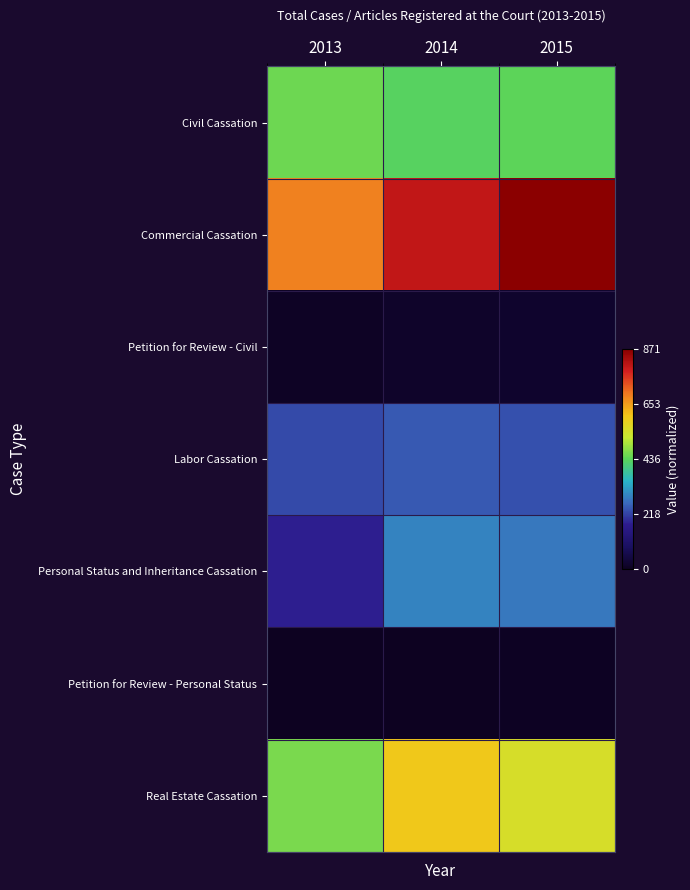

Rank the series by their maximum value, from highest to lowest.

Commercial Cassation, Real Estate Cassation, Civil Cassation, Personal Status and Inheritance Cassation, Labor Cassation, Petition for Review - Civil, Petition for Review - Personal Status